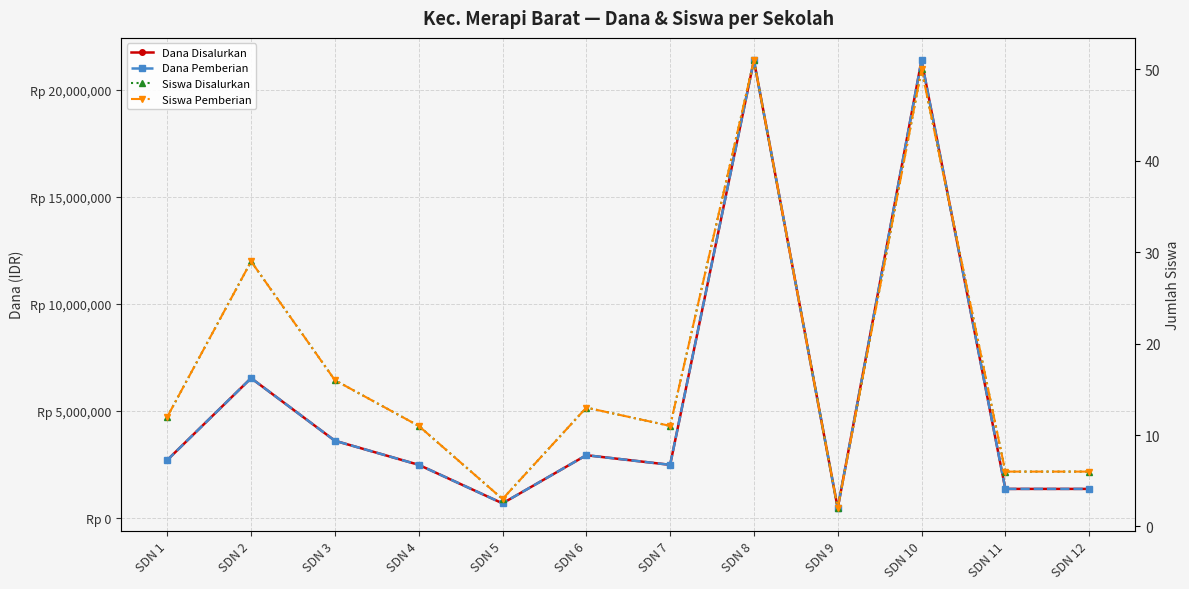

Reading left to right, extract all data points from this chart.

Dana Disalurkan: SDN 1=2700000	SDN 2=6525000	SDN 3=3600000	SDN 4=2475000	SDN 5=675000	SDN 6=2925000	SDN 7=2475000	SDN 8=21375000	SDN 9=450000	SDN 10=21375000	SDN 11=1350000	SDN 12=1350000
Dana Pemberian: SDN 1=2700000	SDN 2=6525000	SDN 3=3600000	SDN 4=2475000	SDN 5=675000	SDN 6=2925000	SDN 7=2475000	SDN 8=21375000	SDN 9=450000	SDN 10=21375000	SDN 11=1350000	SDN 12=1350000
Siswa Disalurkan: SDN 1=12	SDN 2=29	SDN 3=16	SDN 4=11	SDN 5=3	SDN 6=13	SDN 7=11	SDN 8=51	SDN 9=2	SDN 10=50	SDN 11=6	SDN 12=6
Siswa Pemberian: SDN 1=12	SDN 2=29	SDN 3=16	SDN 4=11	SDN 5=3	SDN 6=13	SDN 7=11	SDN 8=51	SDN 9=2	SDN 10=50	SDN 11=6	SDN 12=6